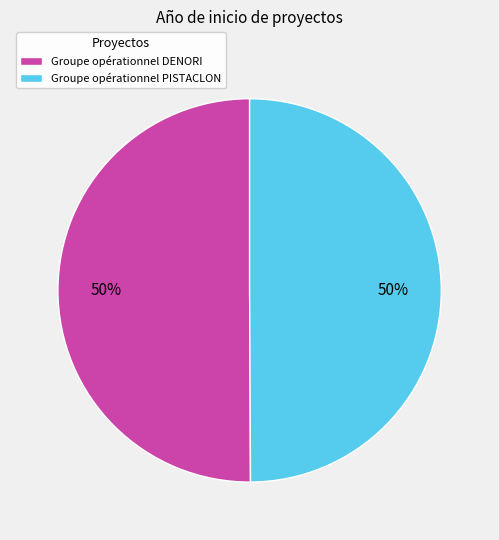

Combined, do Groupe opérationnel PISTACLON and Groupe opérationnel DENORI account for over 50%?

Yes